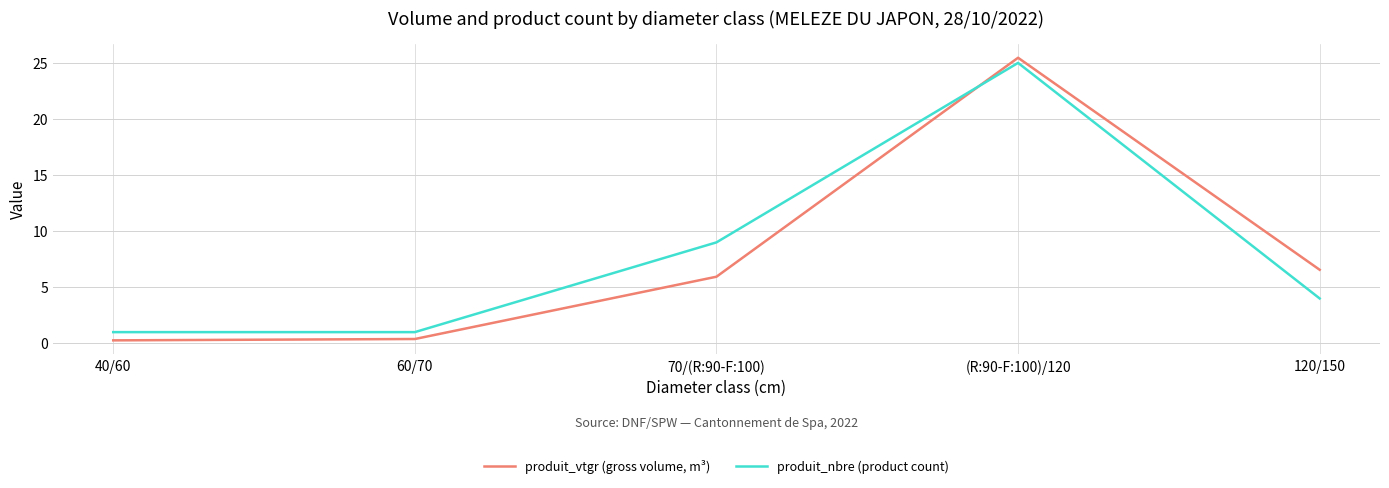

What is the maximum value for produit_nbre (product count)?

25.0